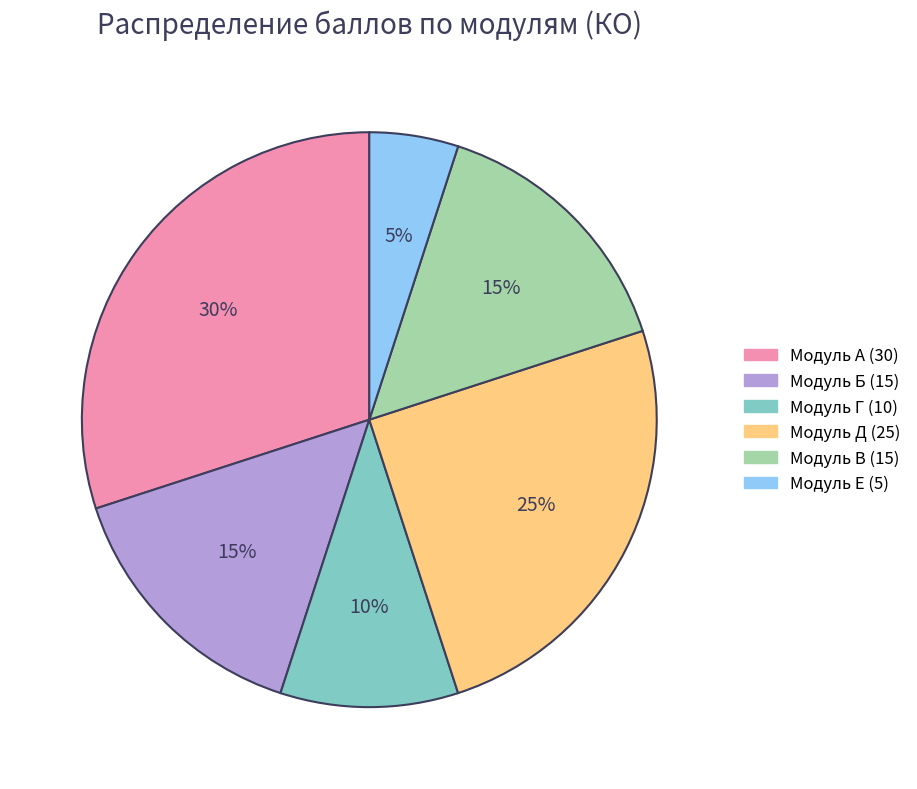

To the nearest percent, what is the average slice percentage?

17%